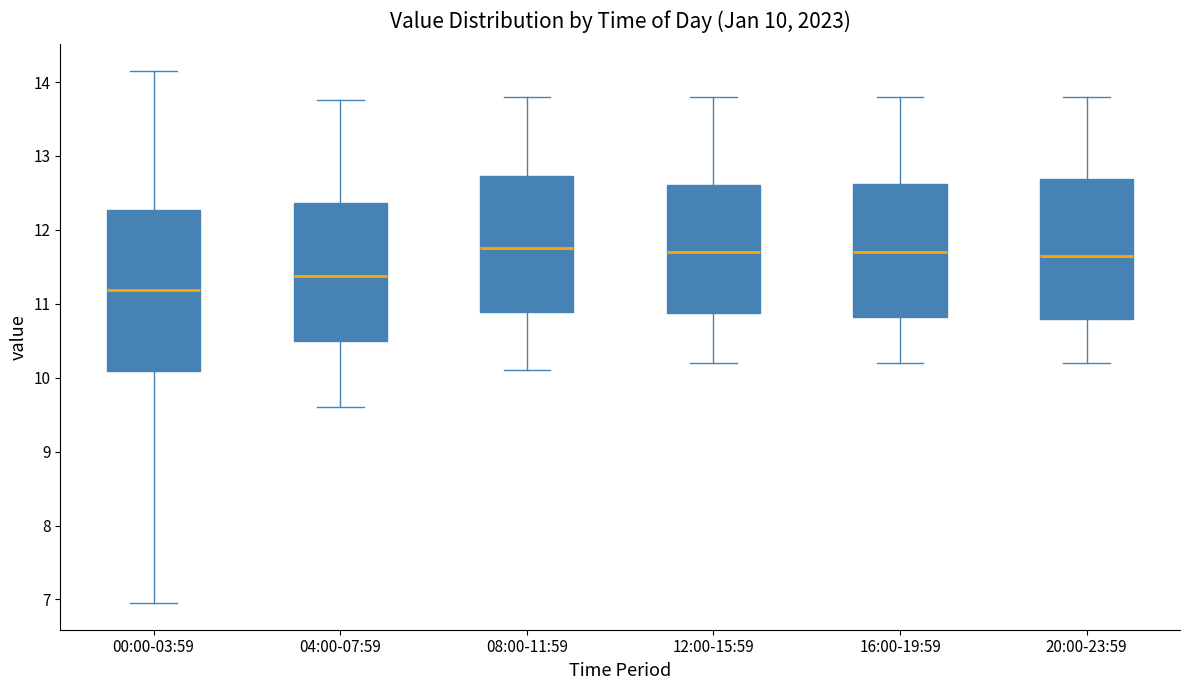

Which box's median line is the lowest?

00:00-03:59